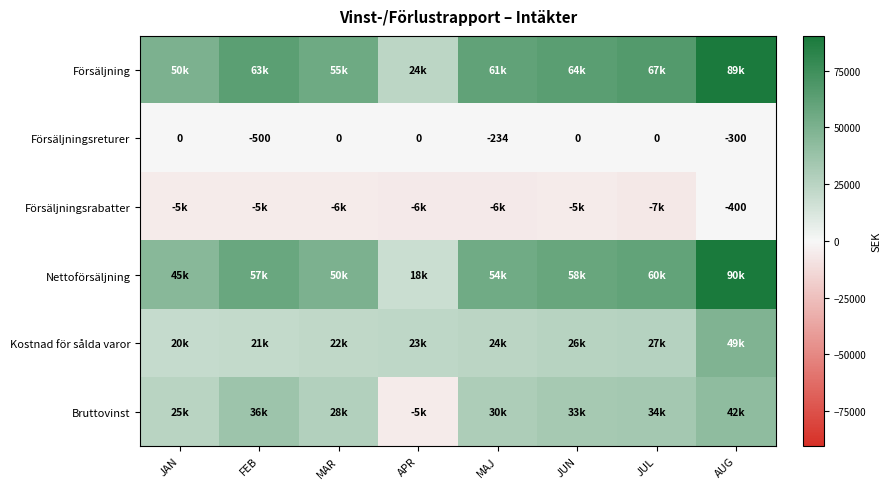

The value of Nettoförsäljning at JAN is 64055.6. True or false?

False